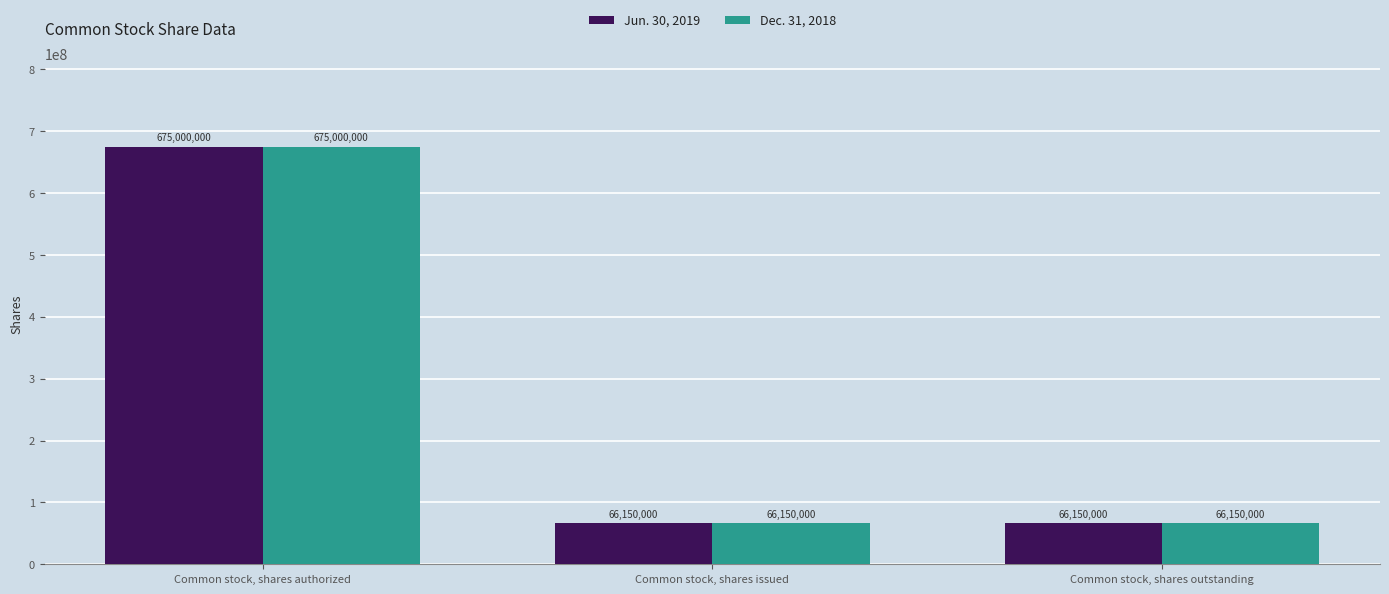

Count the Dec. 31, 2018 values in the range 66150000 to 675000000.

3